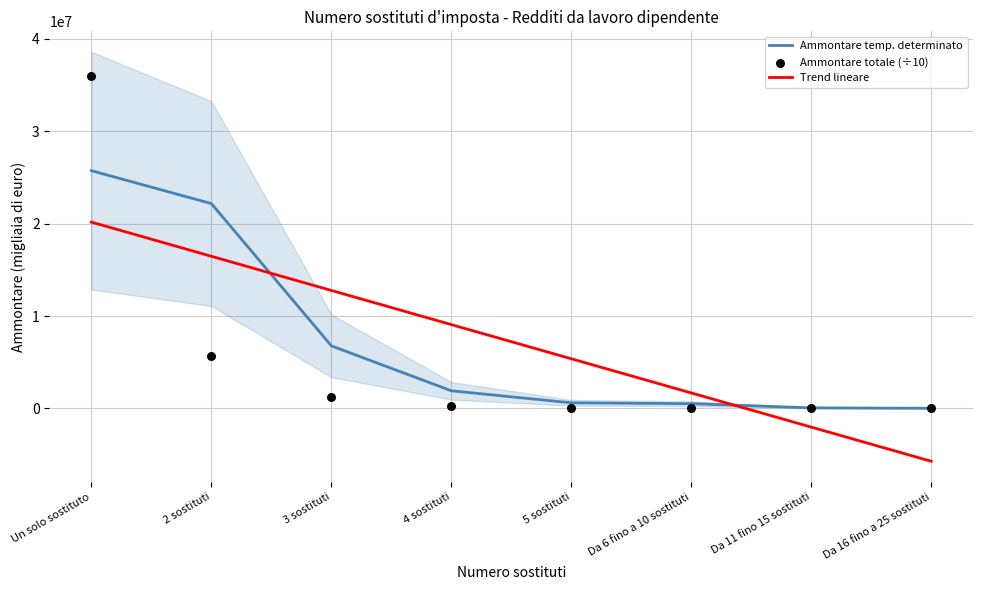

Is the value of Trend lineare at Da 6 fino a 10 sostituti greater than the value of Ammontare totale (÷10) at Da 16 fino a 25 sostituti?

Yes